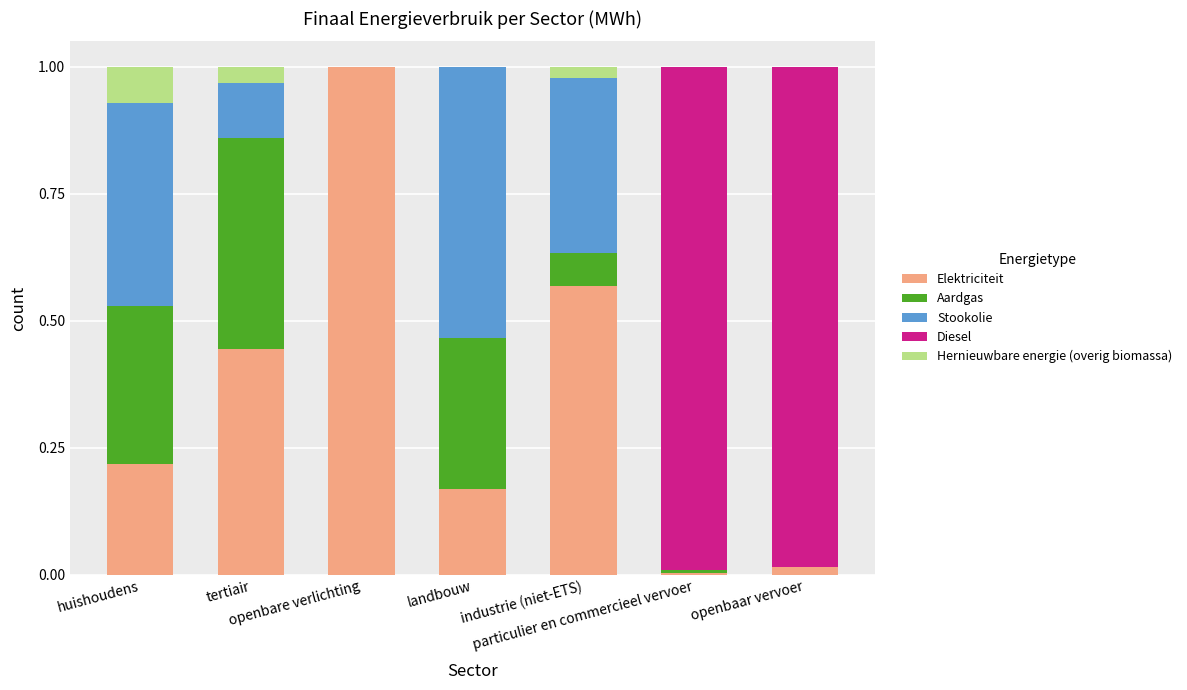

What is the sum of all Aardgas values?

1.1